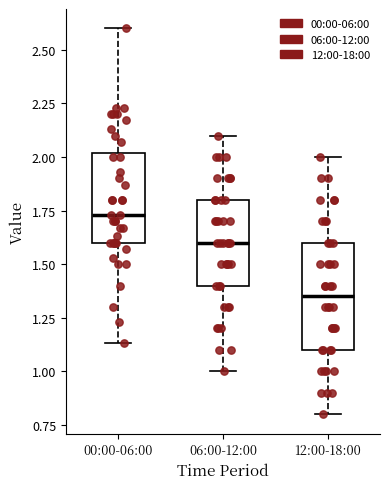

Where is the upper edge of the box for 12:00-18:00 on the y-axis? The values are not printed on the chart, so give them approximately, as read against the axis.

1.60